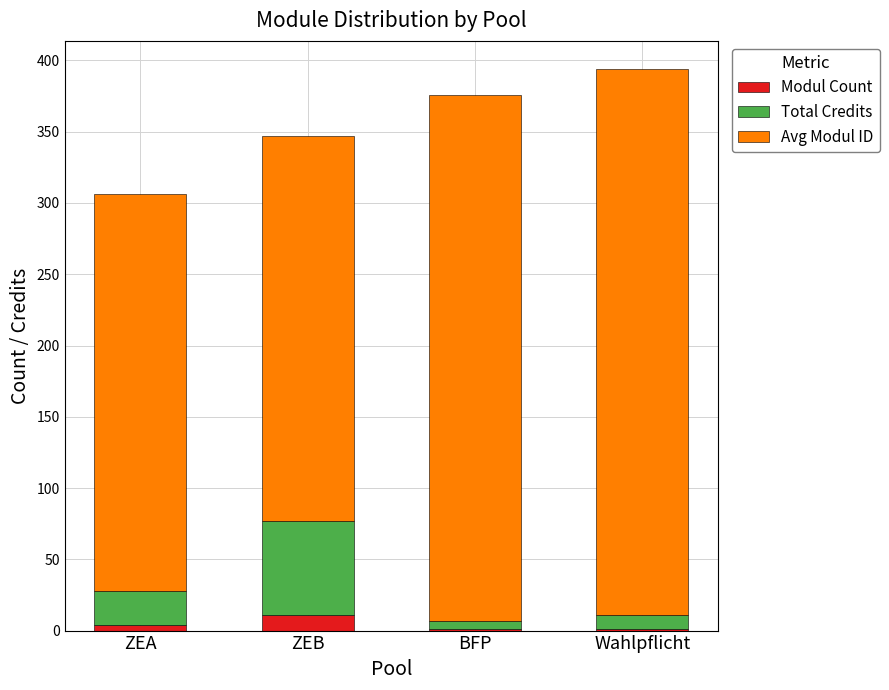

Is it true that Modul Count equals 11 at ZEB?

True